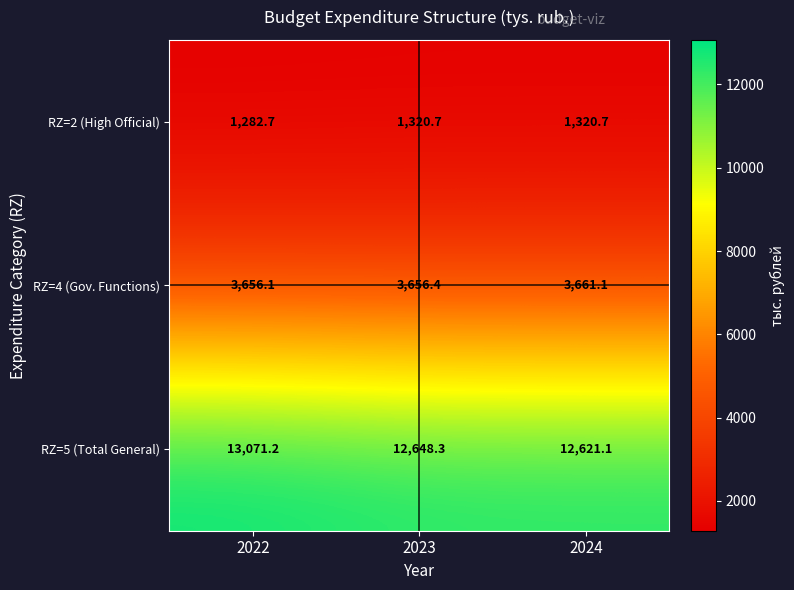

What is the difference between the highest and lowest values at 2022?

11788.5